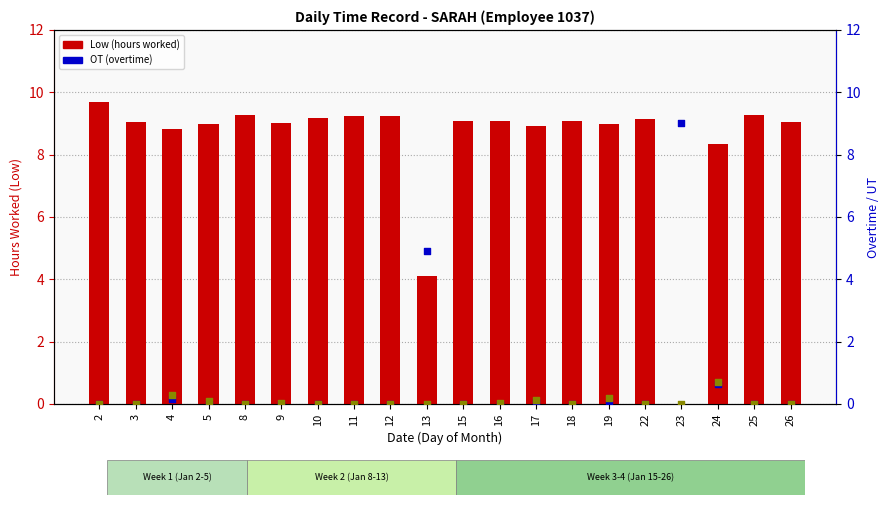

At how many categories does at least one series exceed 0?

20